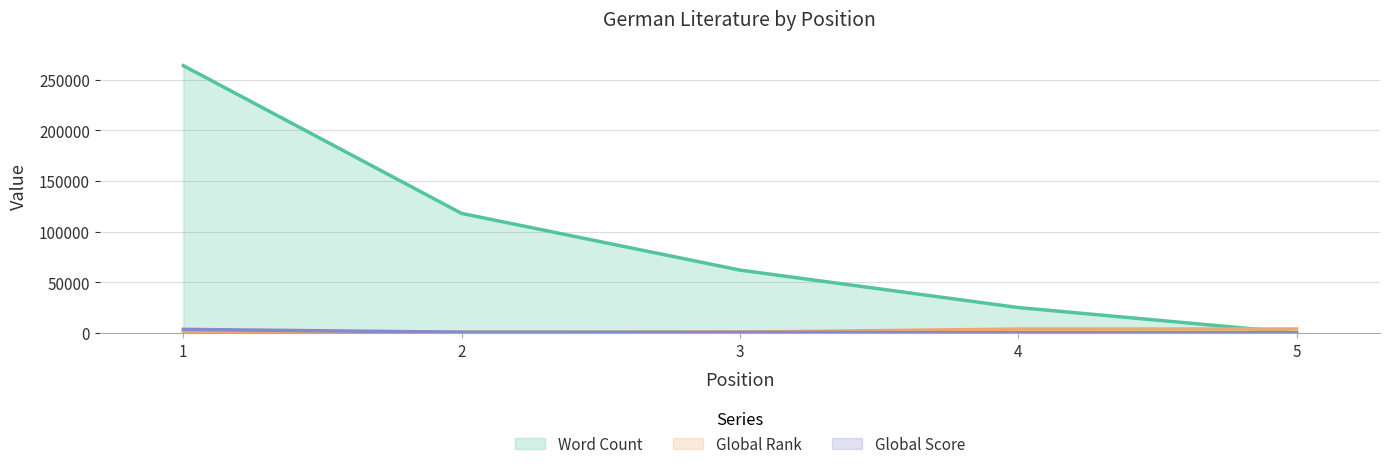

Rank the series at 4 from lowest to highest value.

Global Score, Global Rank, Word Count